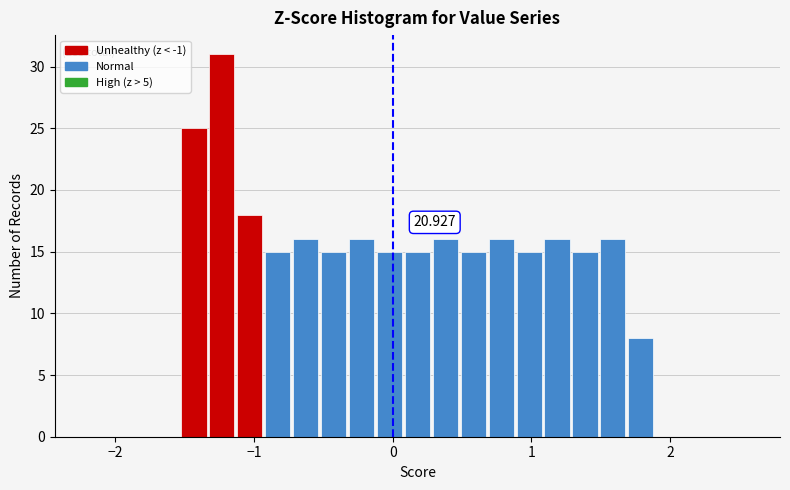

Around what value on the x-axis is the tallest bar? Give the approximate position of its centre, as read against the axis.

-1.2